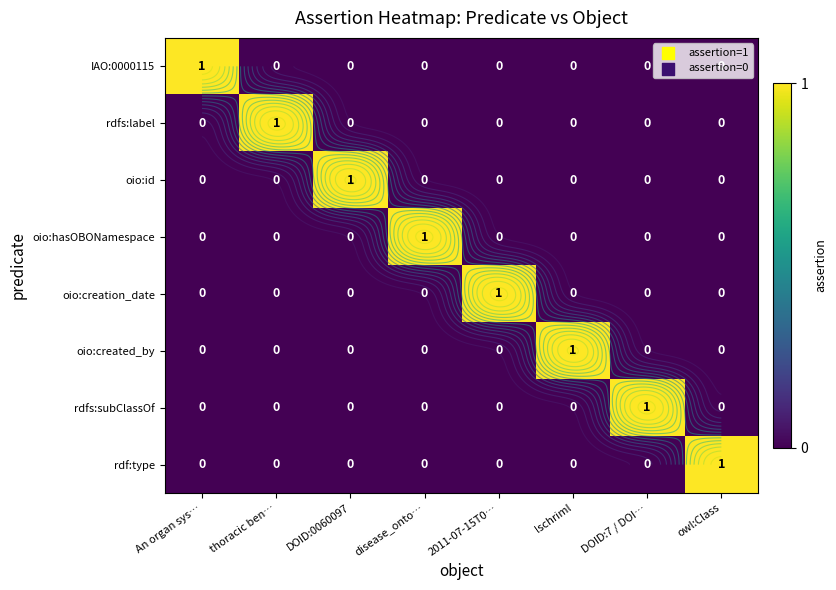

At An organ sys…, list the series in order from largest to smallest.

IAO:0000115, rdfs:label, oio:id, oio:hasOBONamespace, oio:creation_date, oio:created_by, rdfs:subClassOf, rdf:type